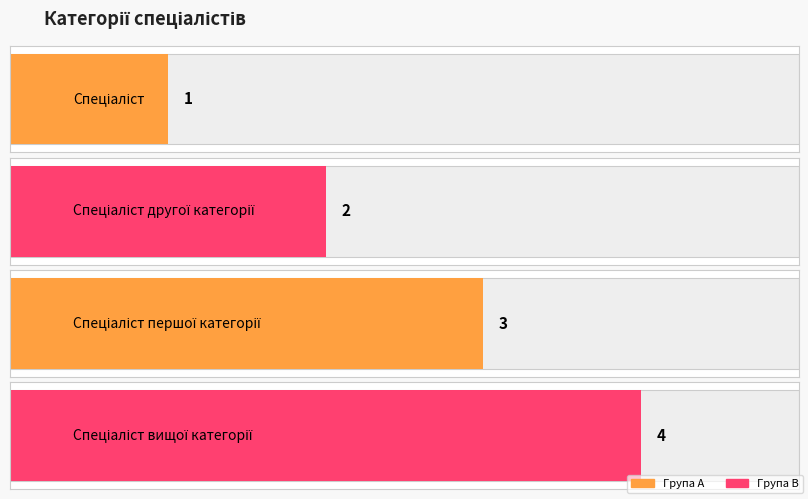

Which category has the highest value across all series?

Спеціаліст вищої категорії